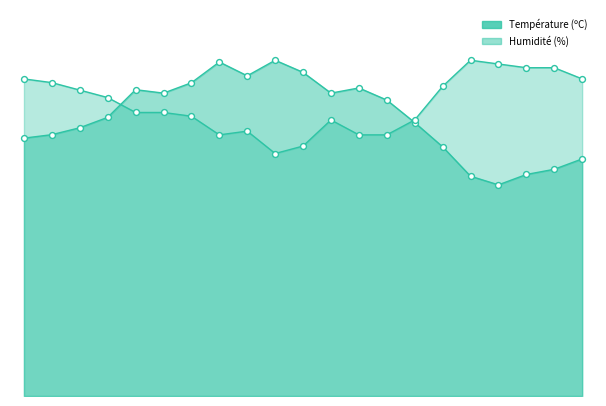

Which series reaches the minimum Y coordinate?

Température (ºC)